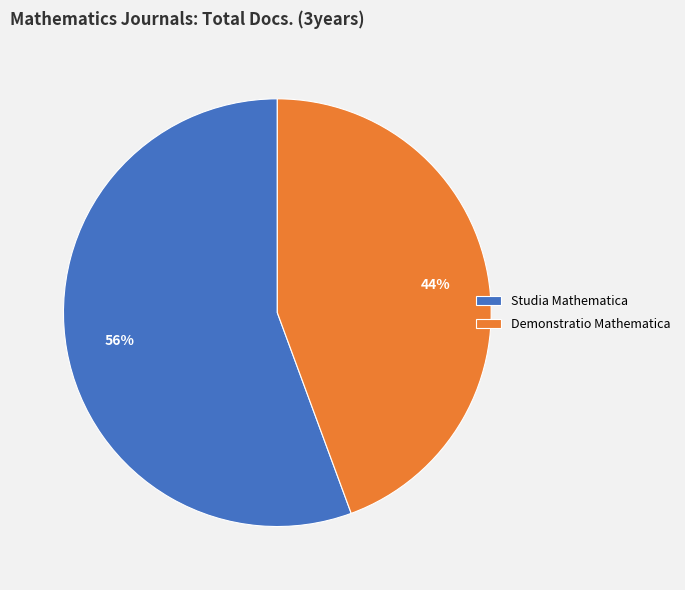

Is it true that Demonstratio Mathematica is 55% of the pie?

False